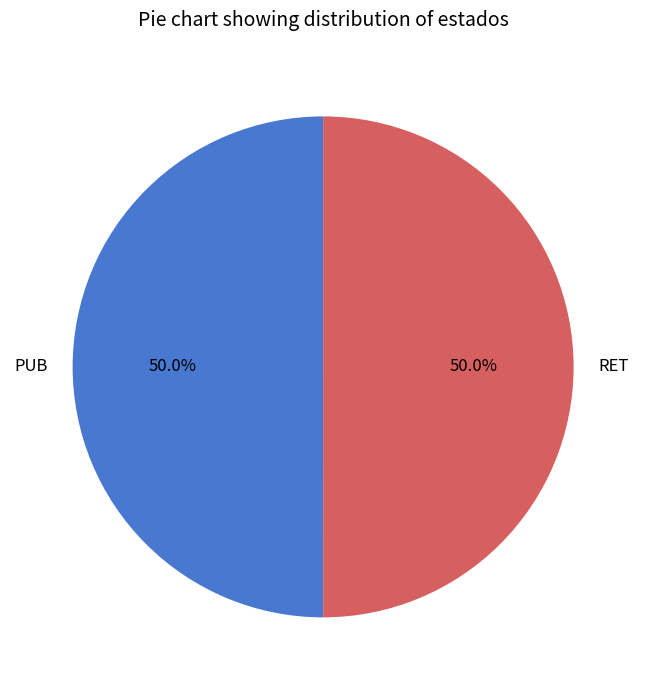

To the nearest percent, what is the combined percentage of PUB and RET?

100%